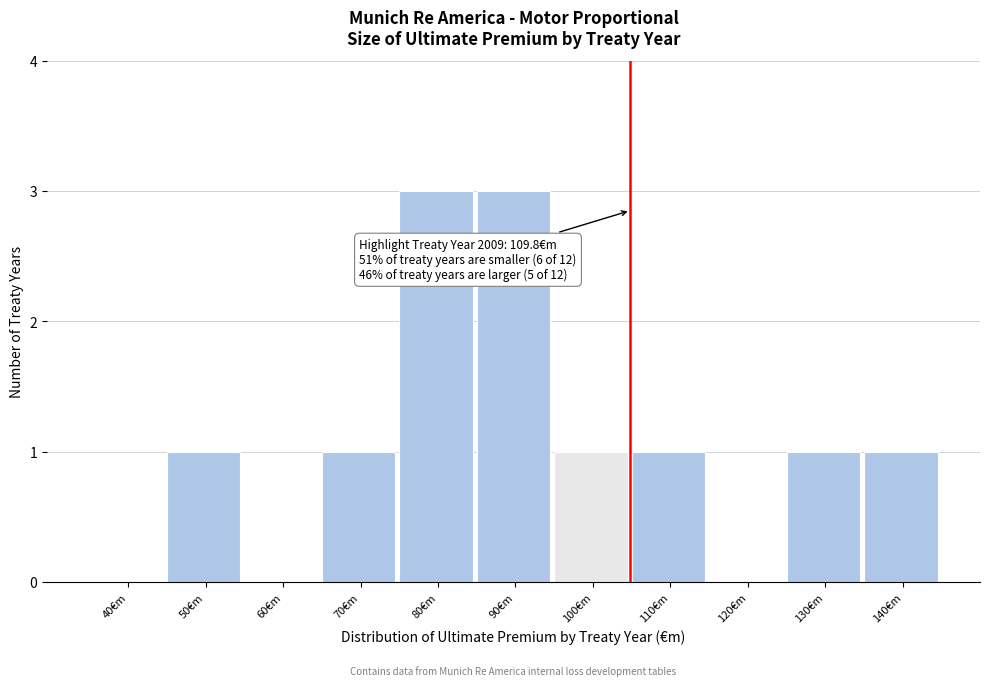

Reading left to right, transcribe all the data shown in this chart.

40€m=0	50€m=1	60€m=0	70€m=1	80€m=3	90€m=3	100€m=1	110€m=1	120€m=0	130€m=1	140€m=1